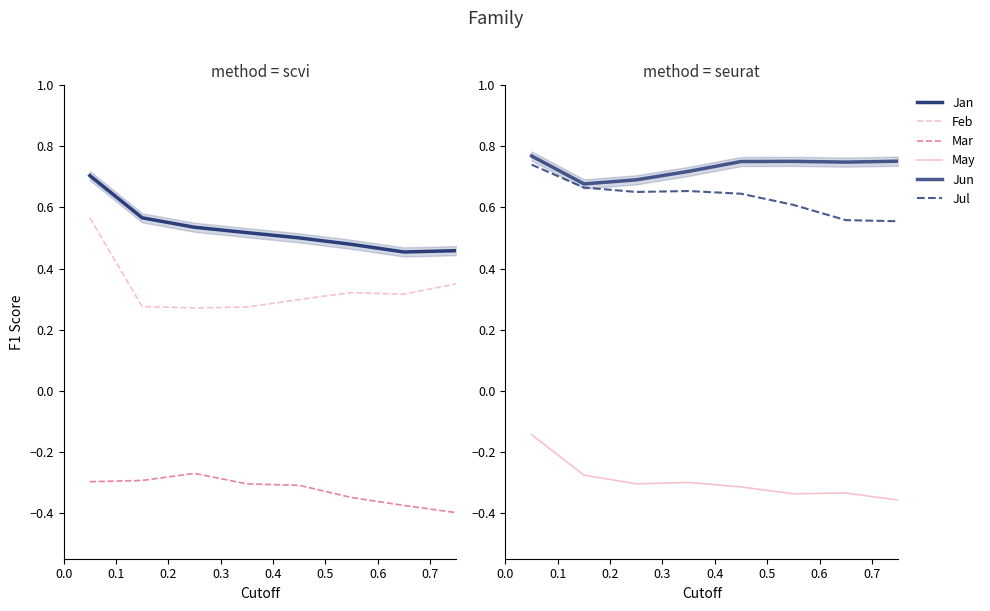

Which series has the widest spread of values?

May